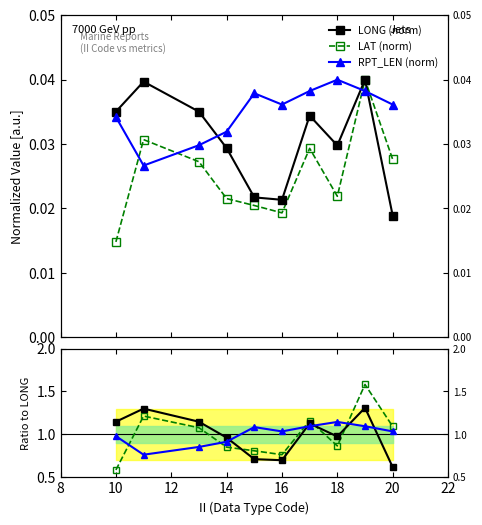

At how many categories does at least one series exceed 0?

10